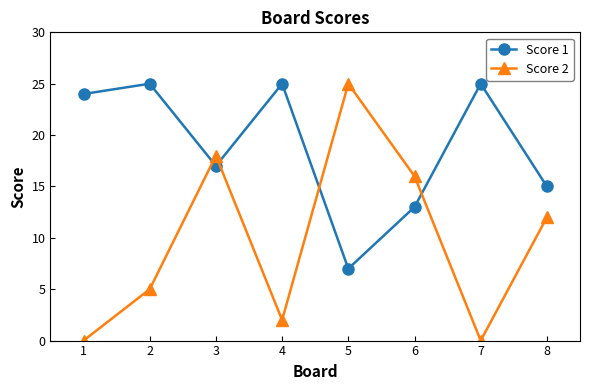

What is the total value across all series at 8?

27